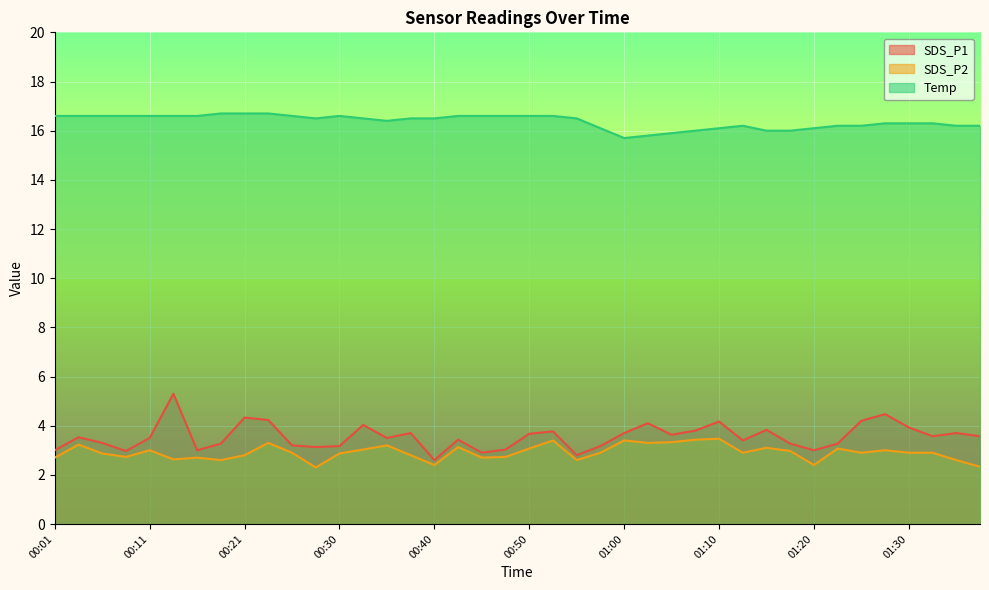

Is the value of SDS_P1 at 00:38 greater than the value of Temp at 01:17?

No